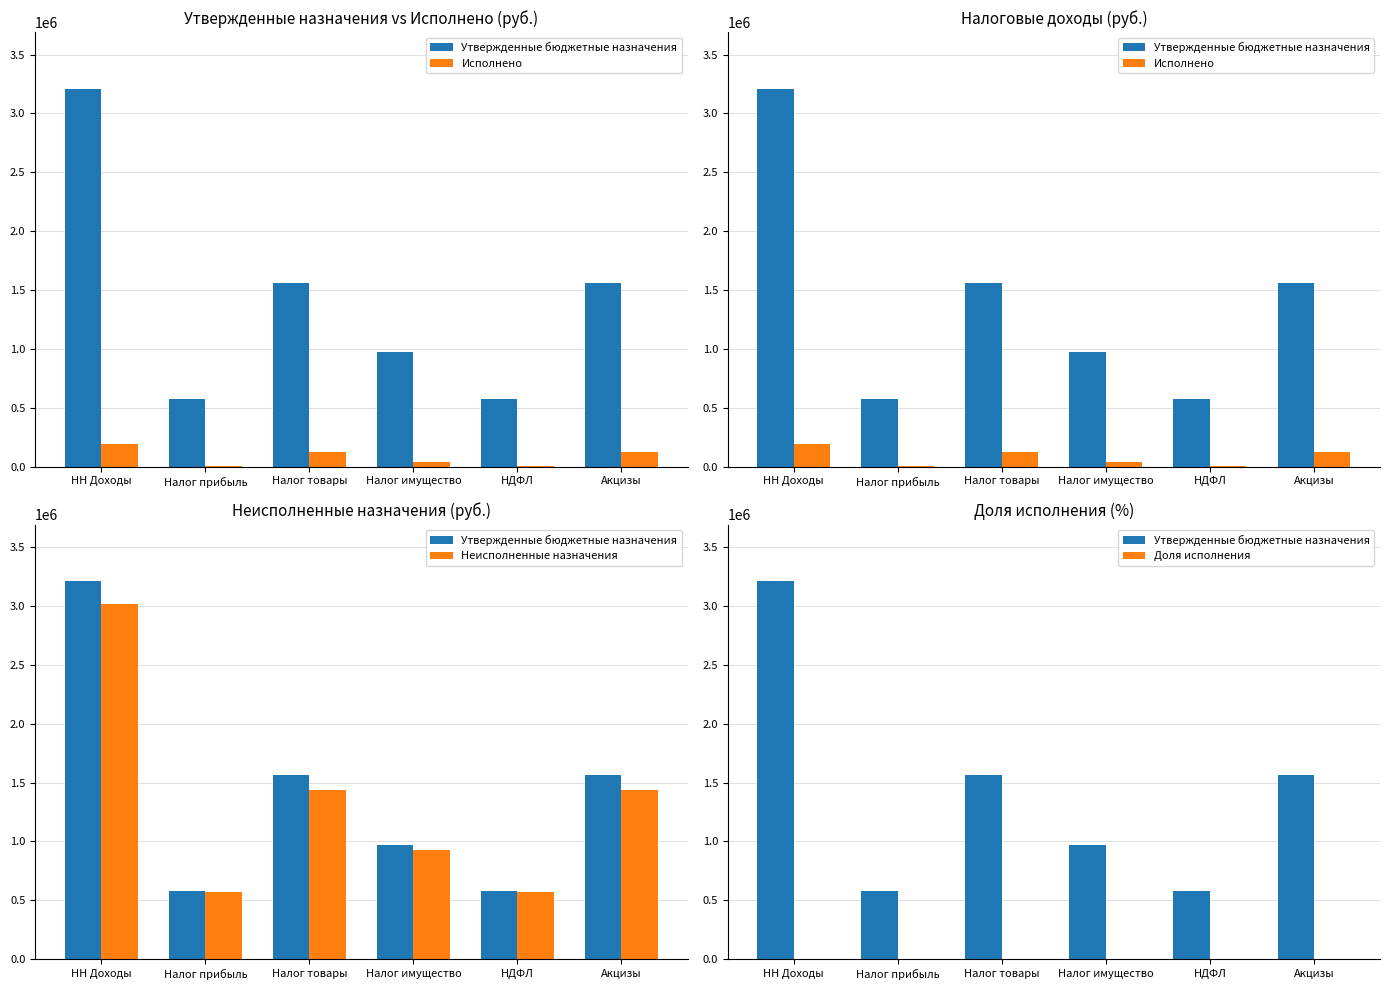

What is the sum of the Исполнено values at Налог товары and НН Доходы?

318763.5